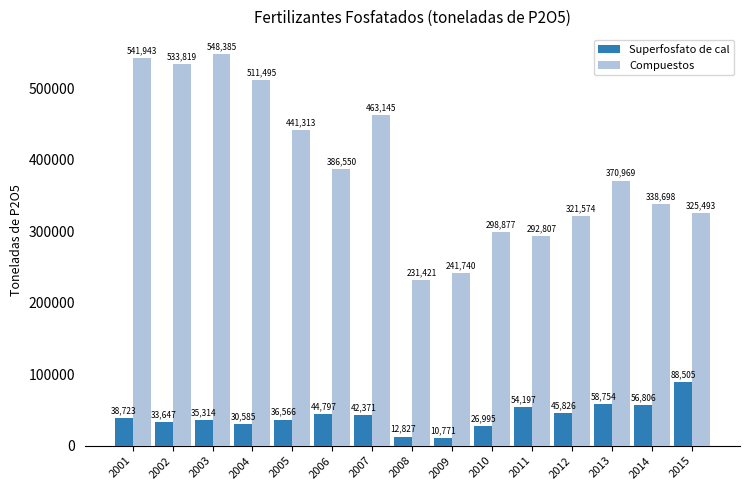

The Compuestos series shows 298877.0 at 2010. True or false?

True